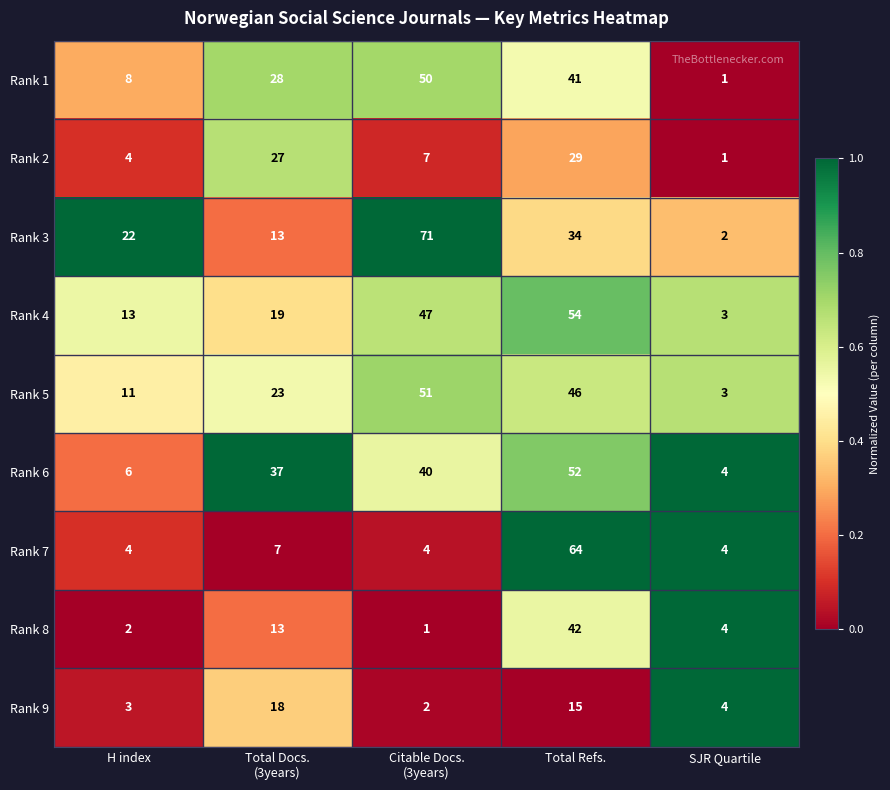

What is the difference between the maximum and minimum values in the Rank 9 series?

16